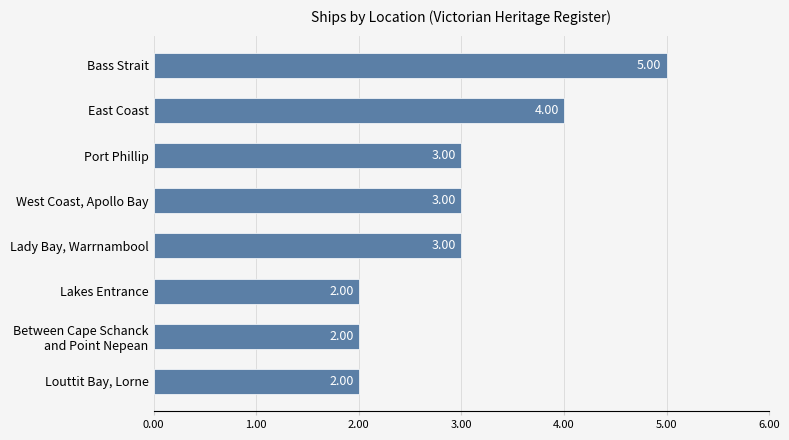

What is the difference between the maximum and minimum values?

3